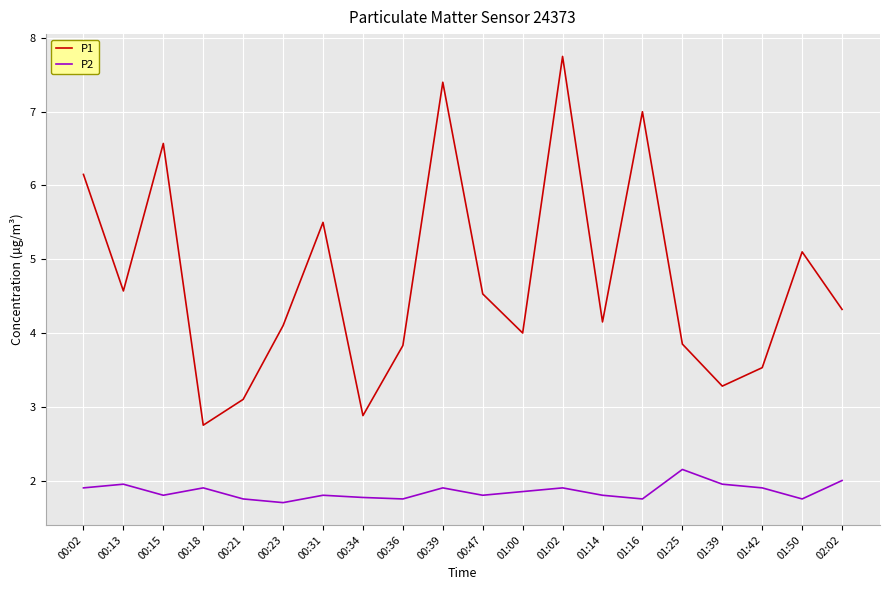

What is the spread (max minus min) of values at 00:47?

2.7